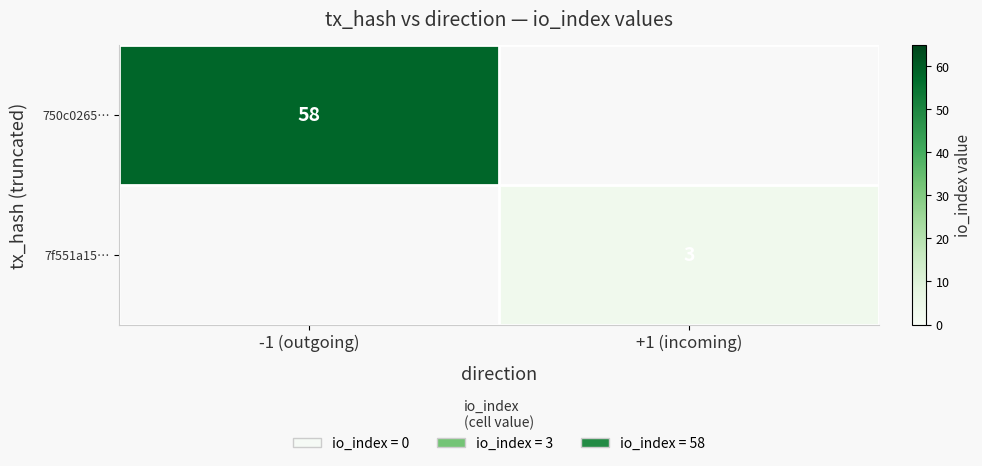

The 750c0265… series shows 83.2 at -1 (outgoing). True or false?

False